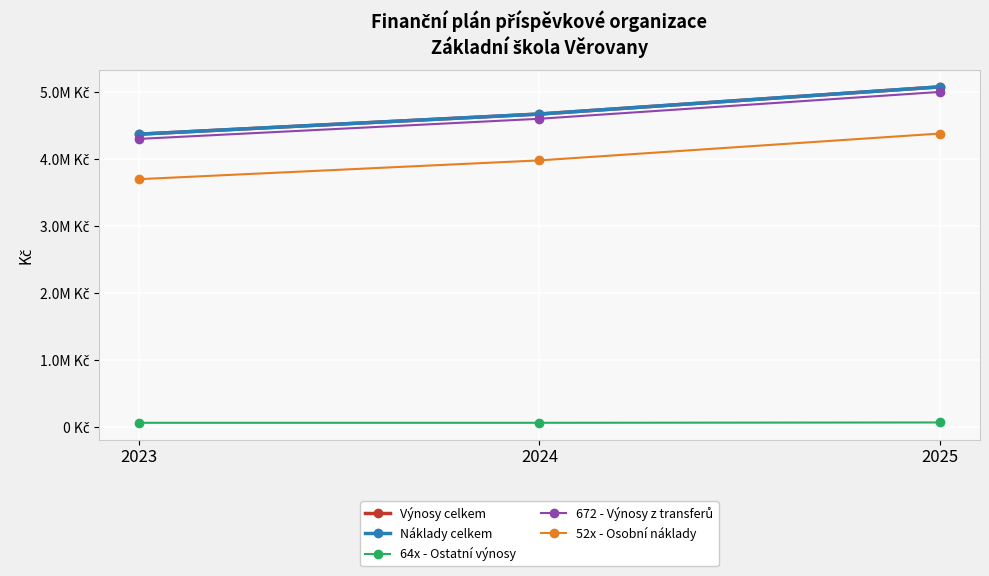

Is this an area chart (filled region under the line)?

No